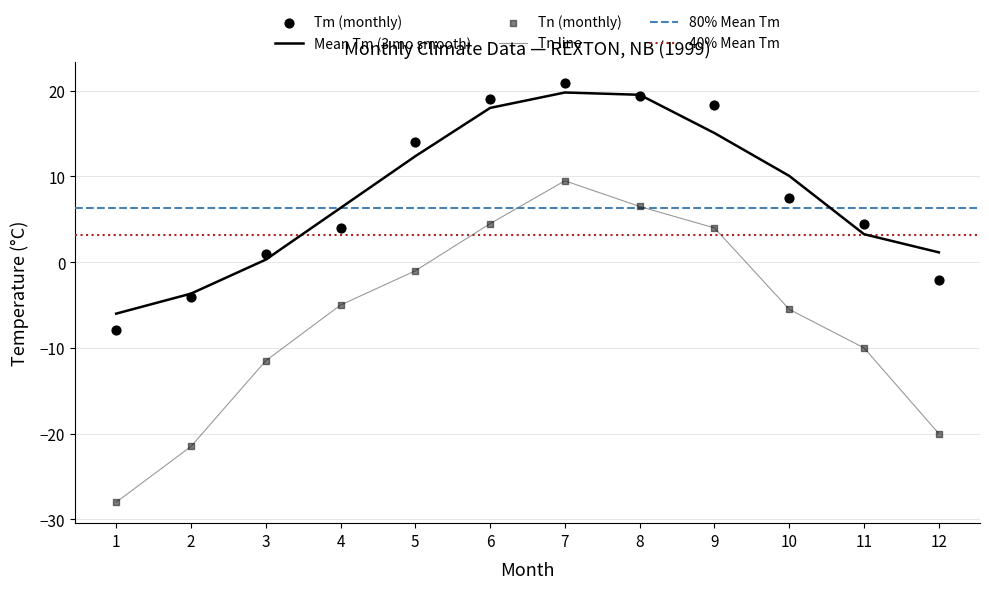

Which series has the widest spread of Y values?

Tn